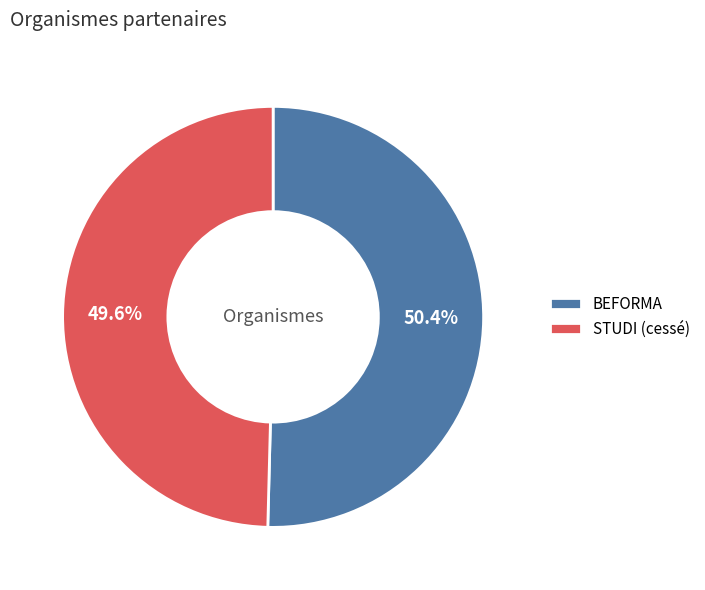

Is there any slice that represents more than half of the pie?

Yes